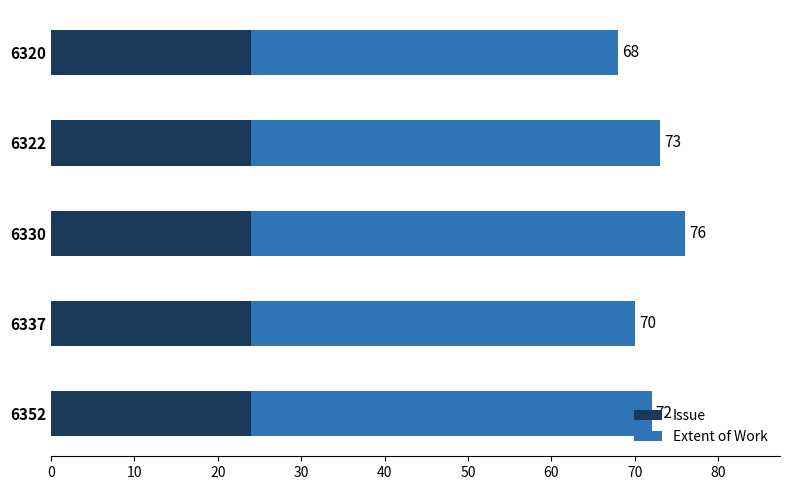

What are all the series names shown in the legend?

Issue, Extent of Work